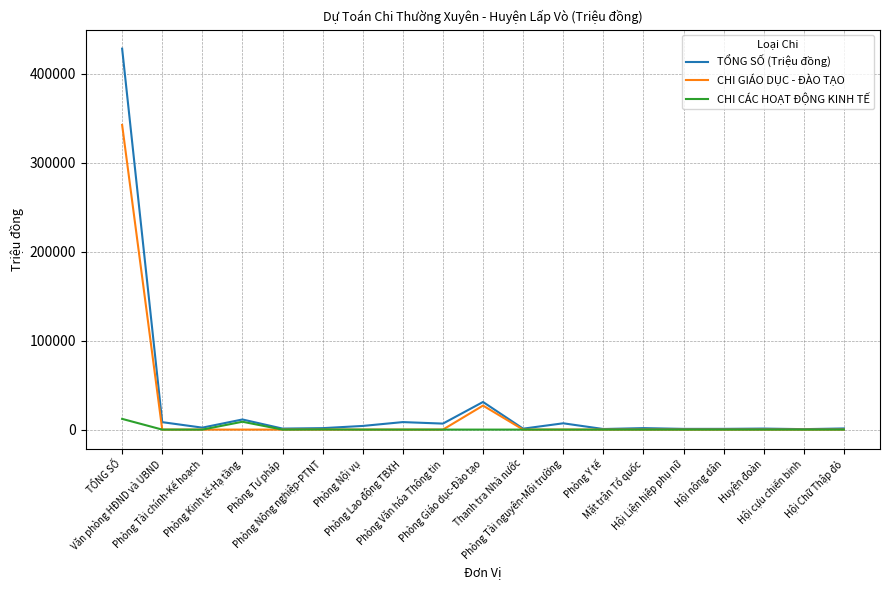

What is the maximum value for CHI CÁC HOẠT ĐỘNG KINH TẾ?

12046.5